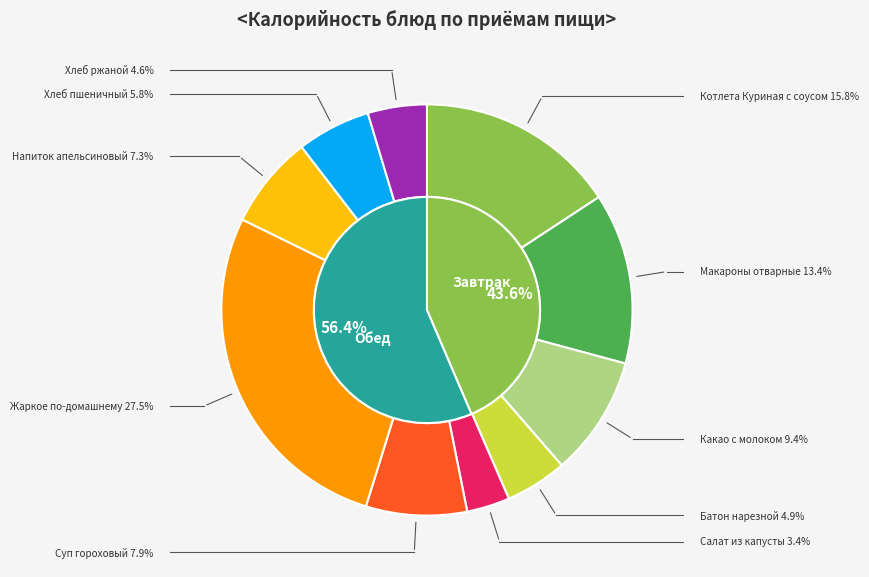

Do Жаркое по-домашнему and Салат из капусты together represent more than half of the pie?

No